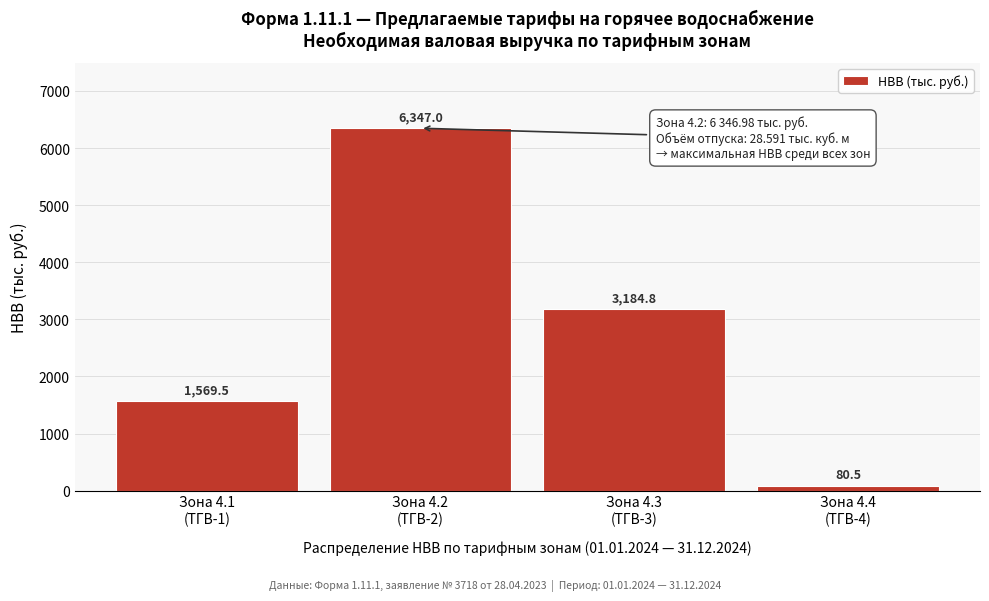

Reading left to right, what are all the values shown in this chart?

1569.5	6347.0	3184.8	80.5